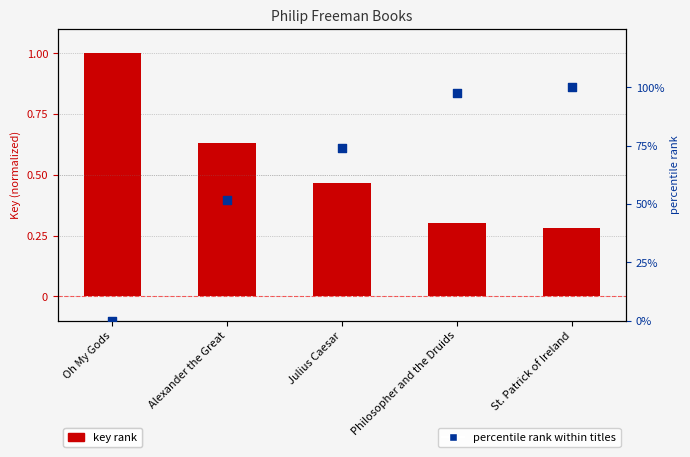

At how many categories does at least one series exceed 1?

4